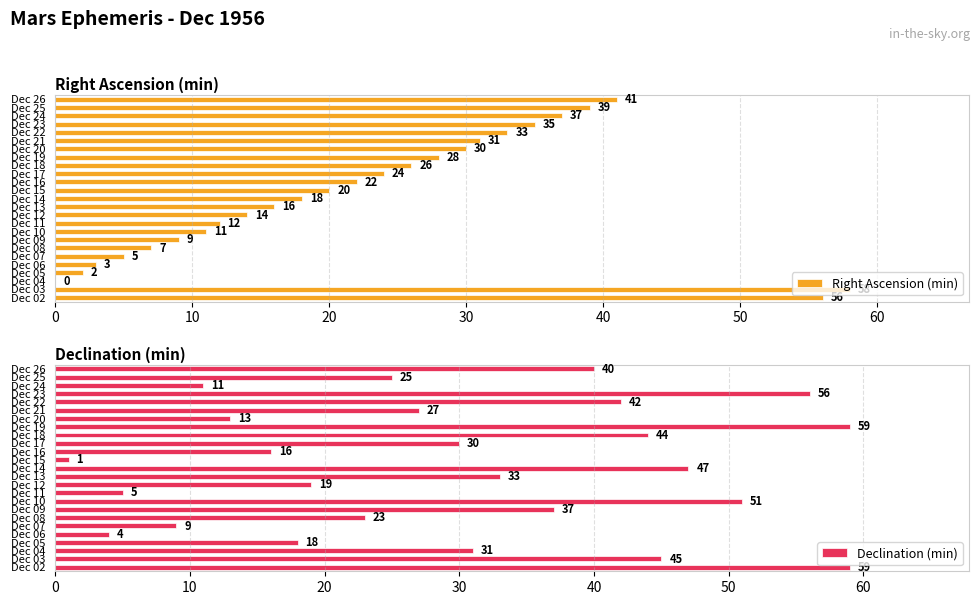

Is it true that Declination (min) equals 45 at Dec 21?

False